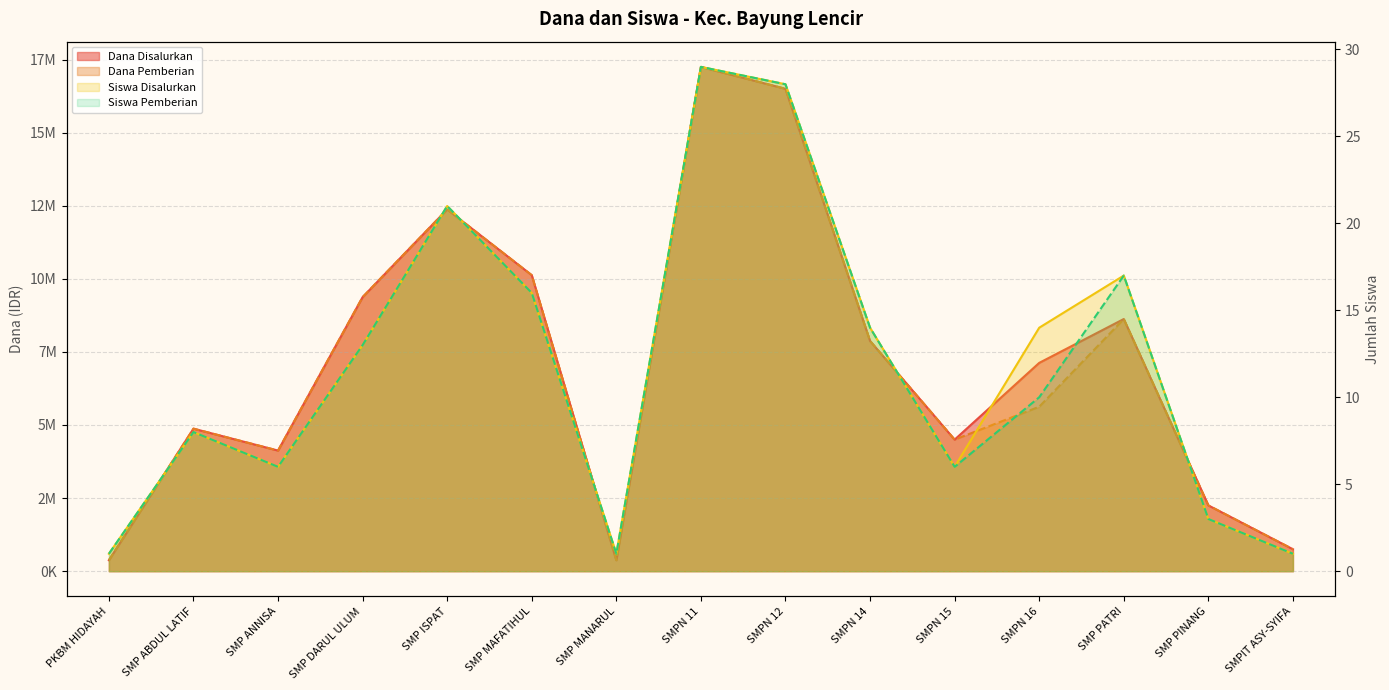

At how many categories does at least one series exceed 4896357?

8